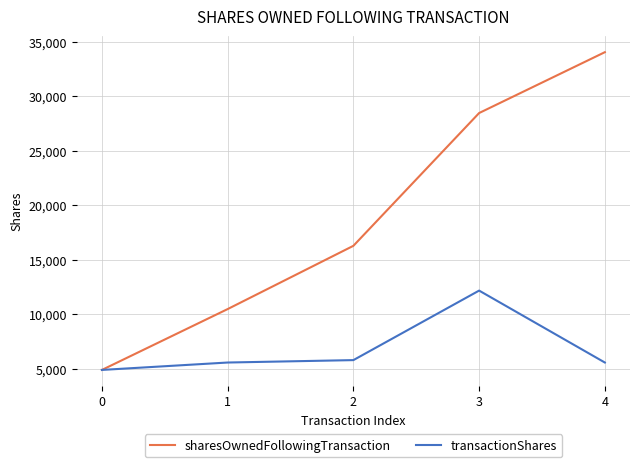

How many sharesOwnedFollowingTransaction values are between 10478 and 28449?

3